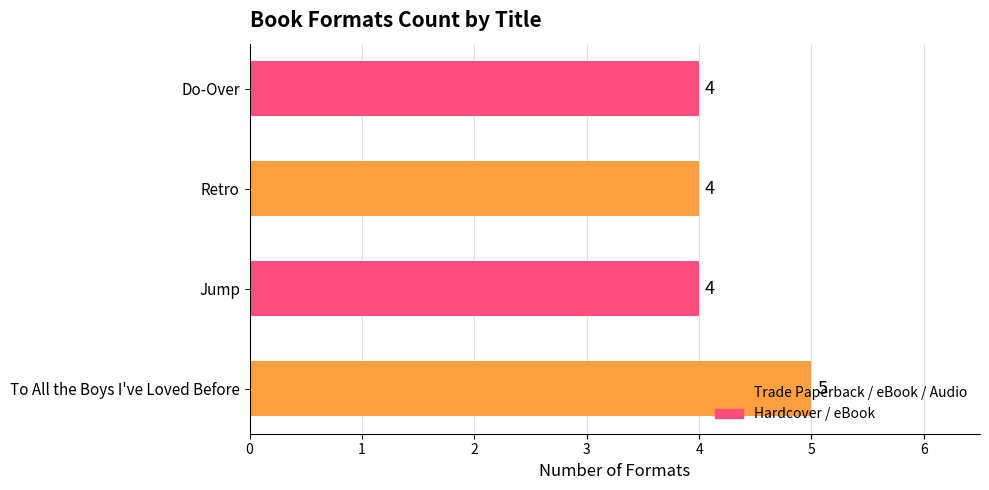

Is it true that the value at Jump is 4?

True